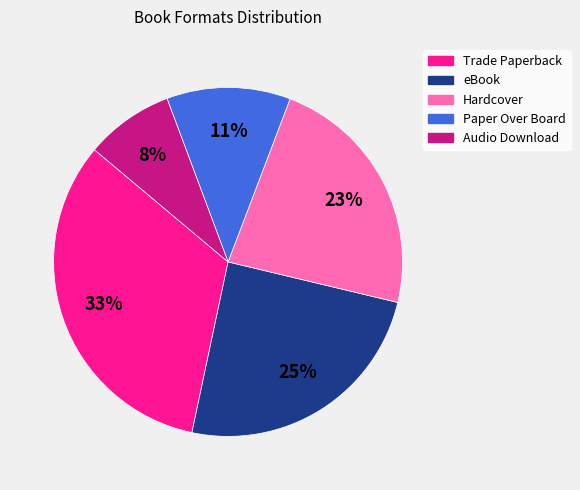

Does any single category account for the majority?

No